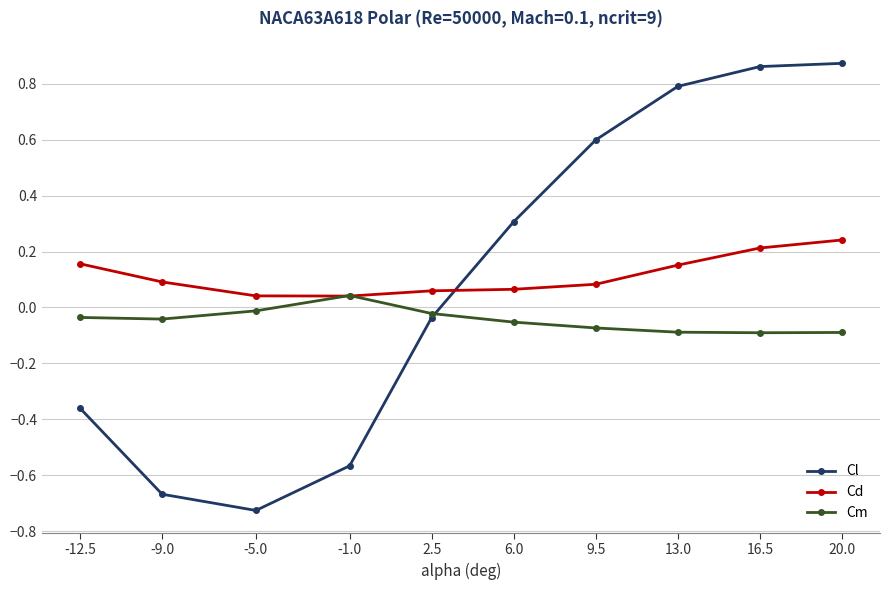

Where do Cm and Cd first cross each other?

-5.0 and -1.0